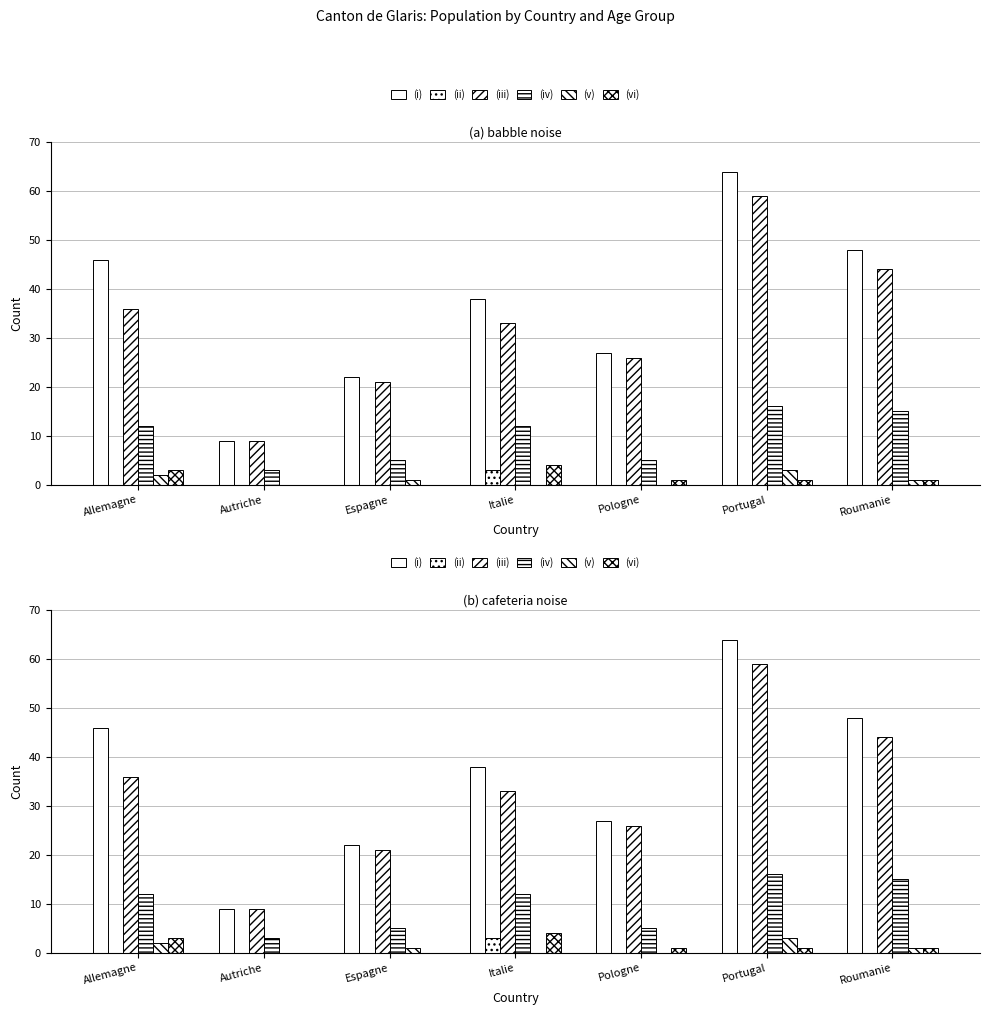

List the labels in order of Total (col_1) value, largest first.

Portugal, Roumanie, Allemagne, Italie, Pologne, Espagne, Autriche